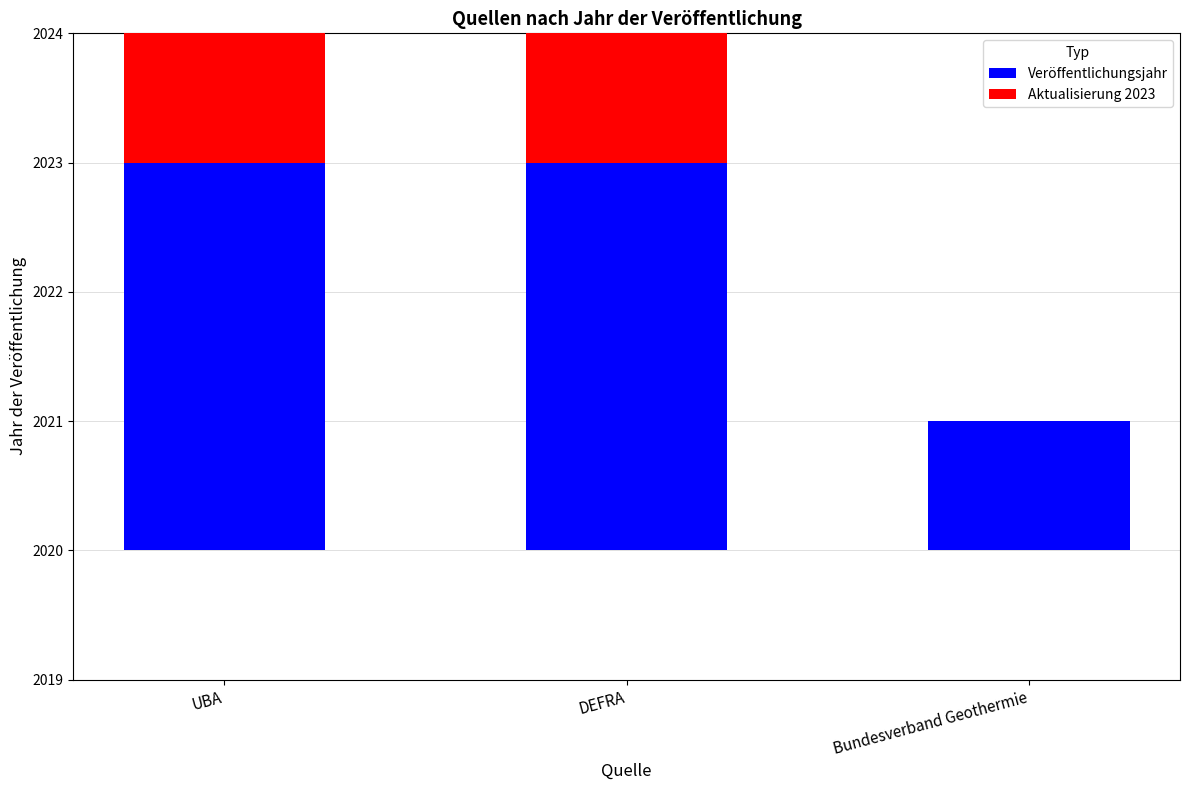

At which category does the chart reach its minimum across all series?

Bundesverband Geothermie